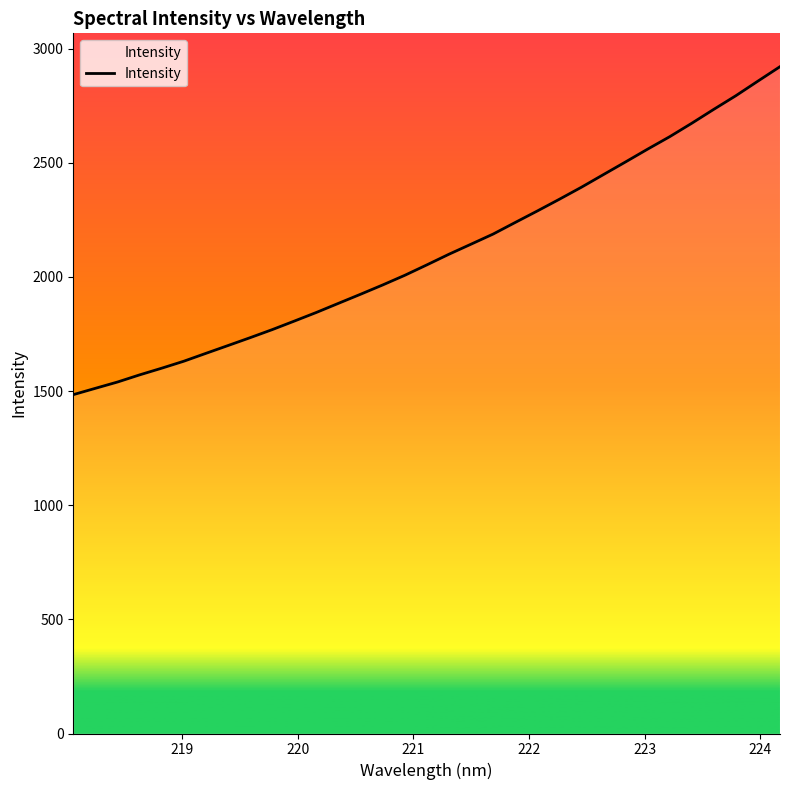

What is the smallest value displayed?

1484.5